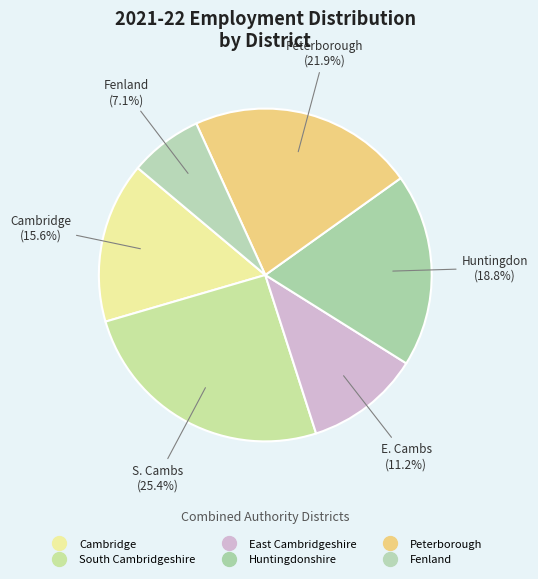

Between Cambridge and Huntingdonshire, which is larger?

Huntingdonshire